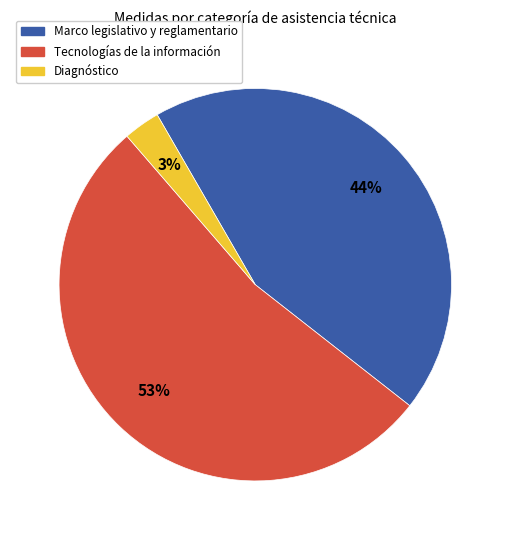

Do Marco legislativo y reglamentario and Tecnologías de la información together represent more than half of the pie?

Yes